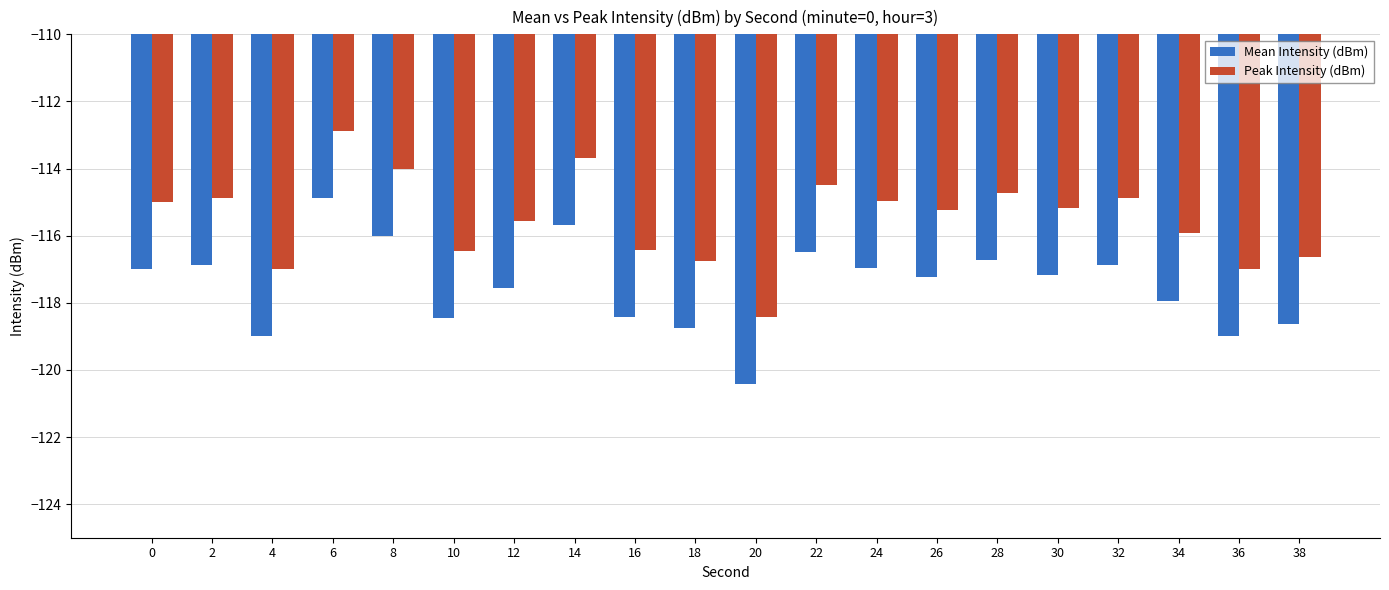

Rank the series at 38 from lowest to highest value.

Mean Intensity (dBm), Peak Intensity (dBm)